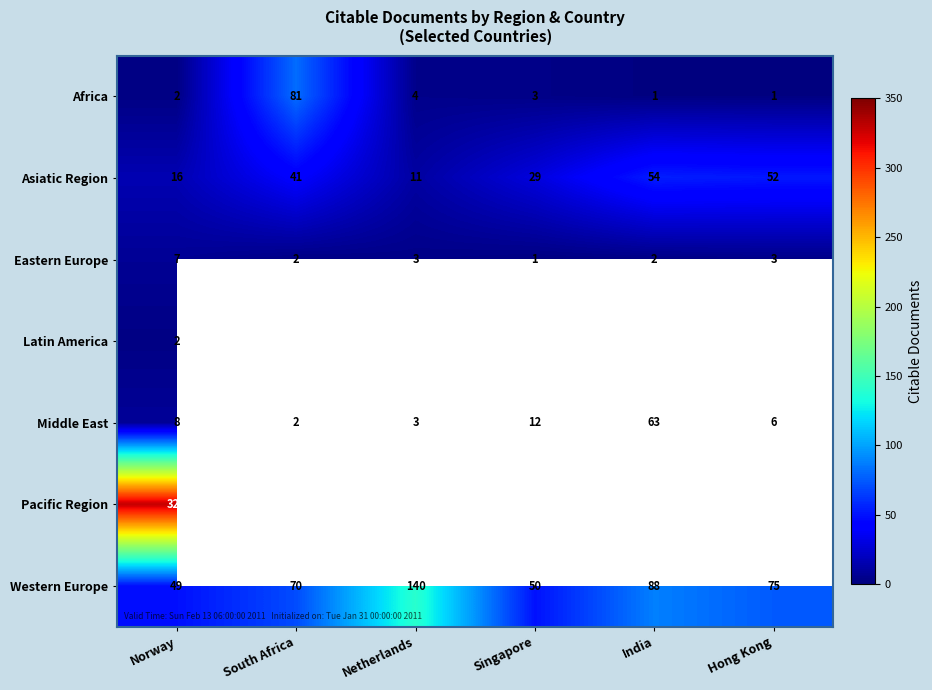

What is the difference between the Eastern Europe values at Hong Kong and Norway?

4